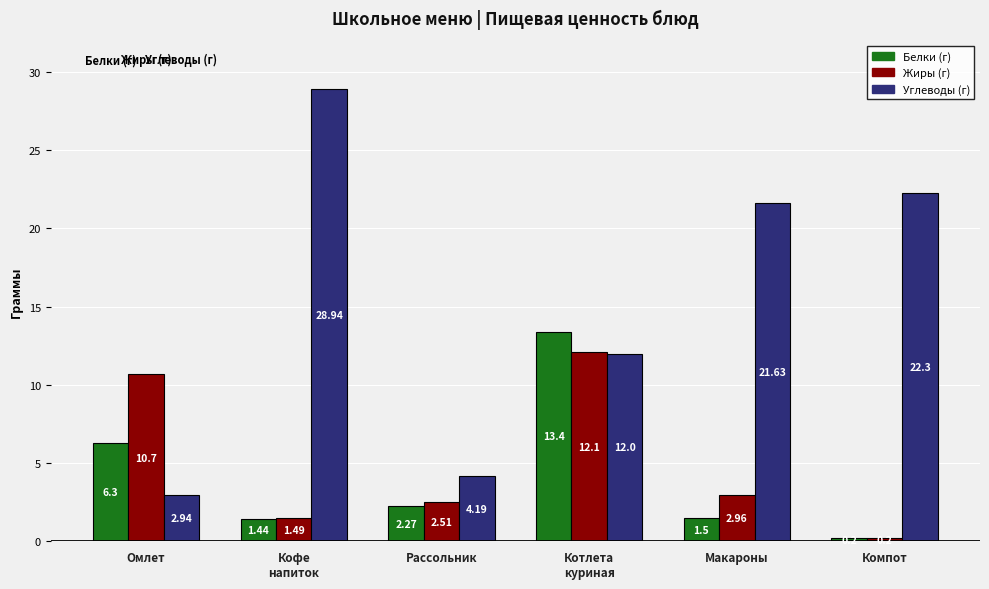

What is the minimum value shown in the chart?

0.2